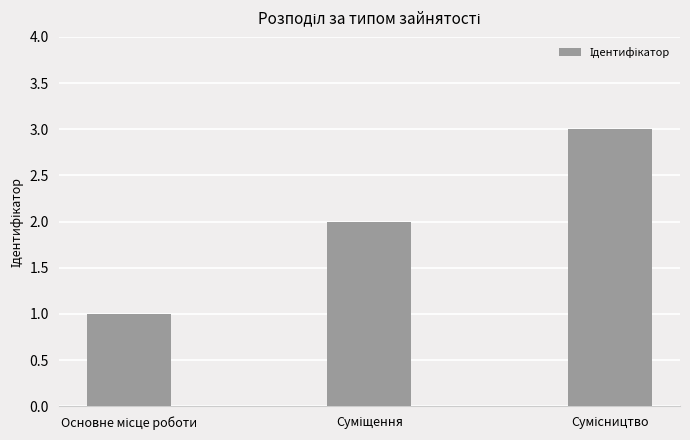

What is the sum of all values?

6